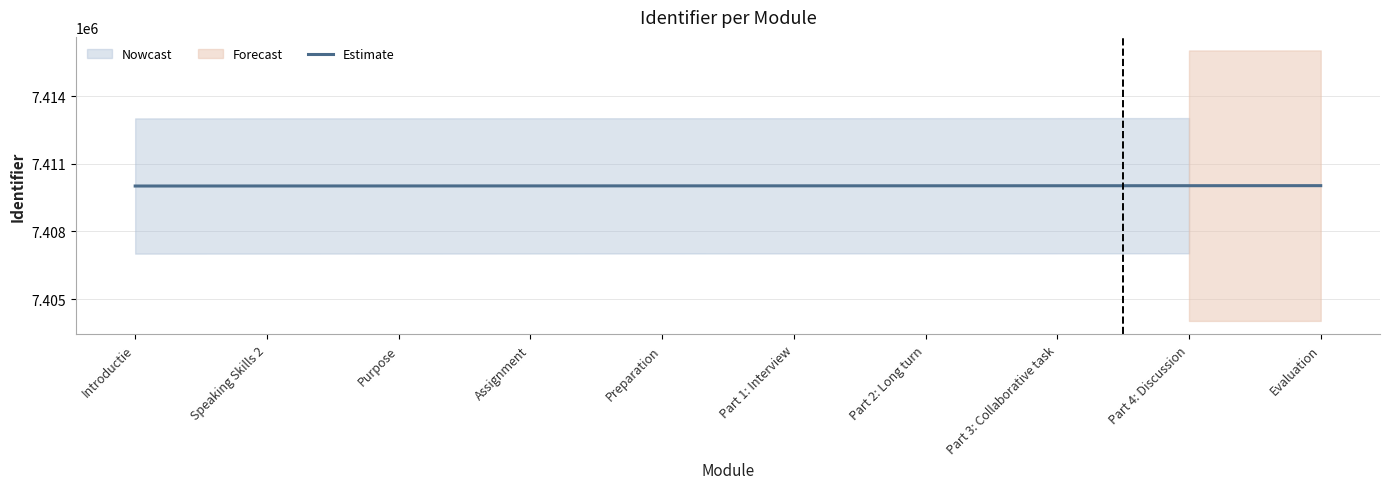

Which label corresponds to the largest value in the chart?

Evaluation